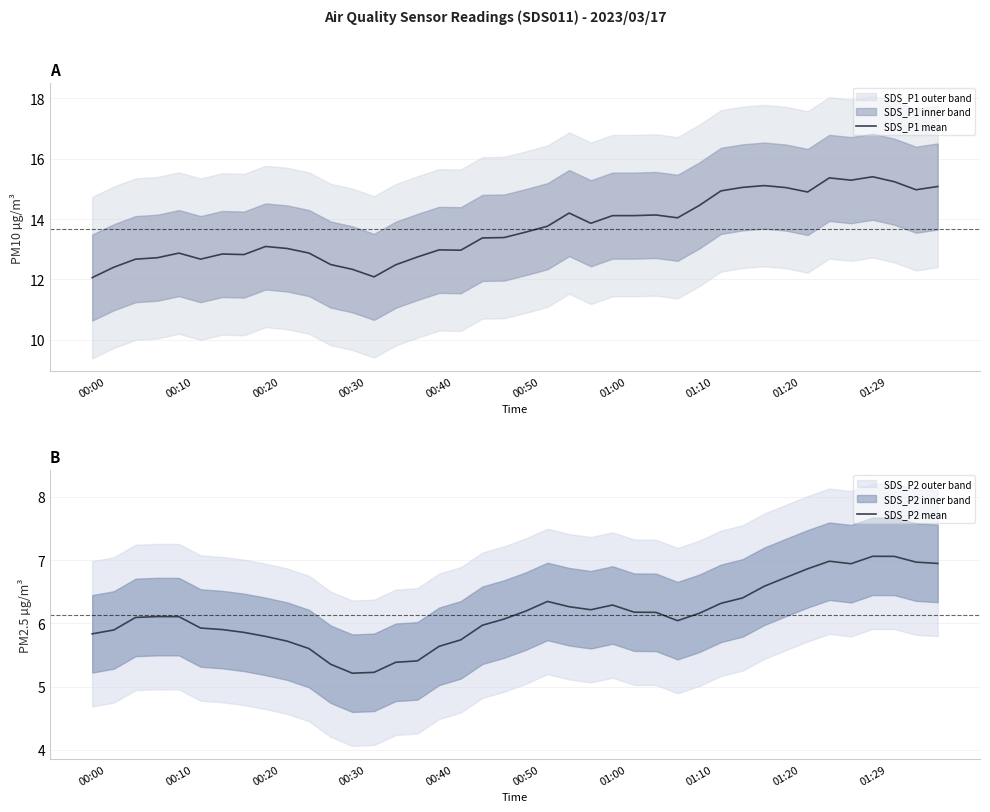

What is the value of the SDS_P1 mean point at the 35th from the left?

15.4